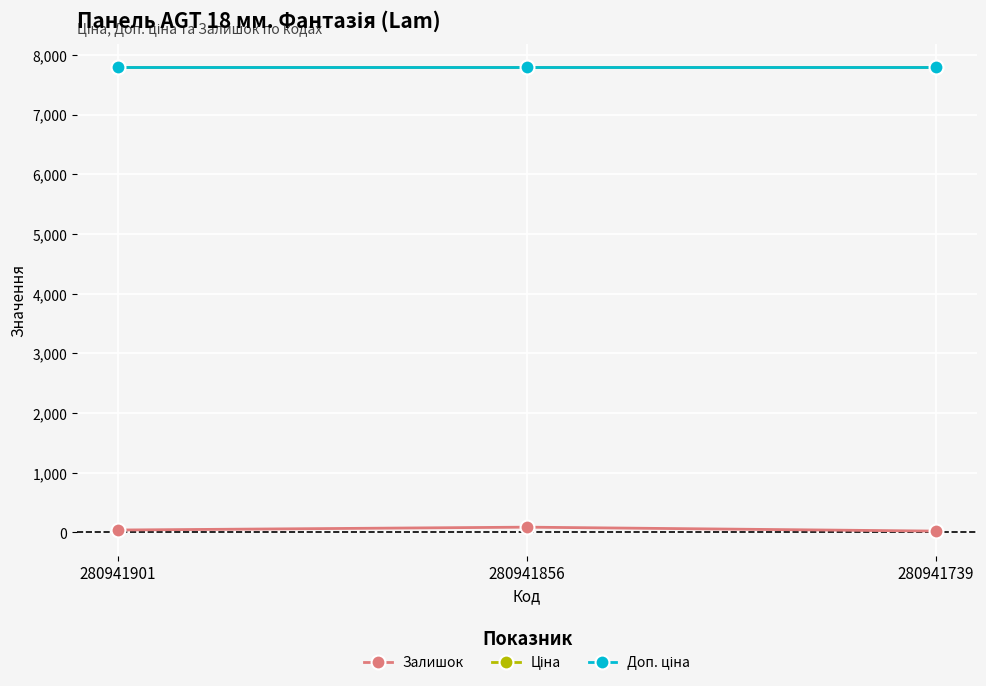

Does the chart have visible grid lines?

Yes